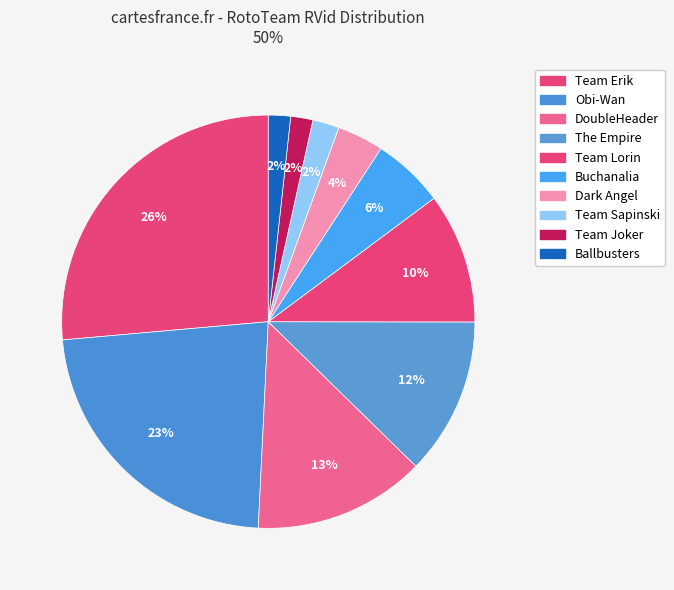

How many segments does this pie chart have?

10